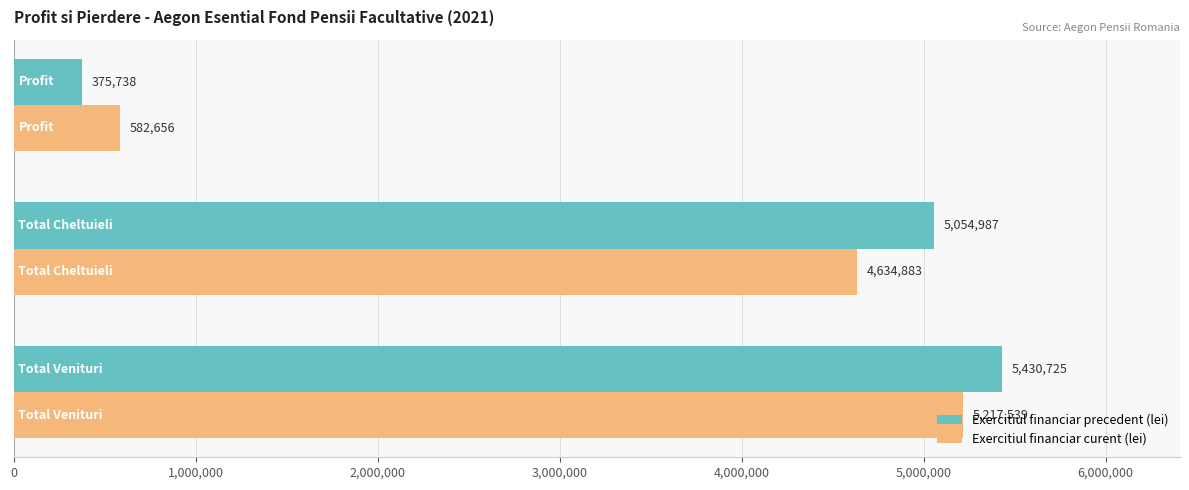

Which series has the widest spread of values?

Exercitiul financiar precedent (lei)